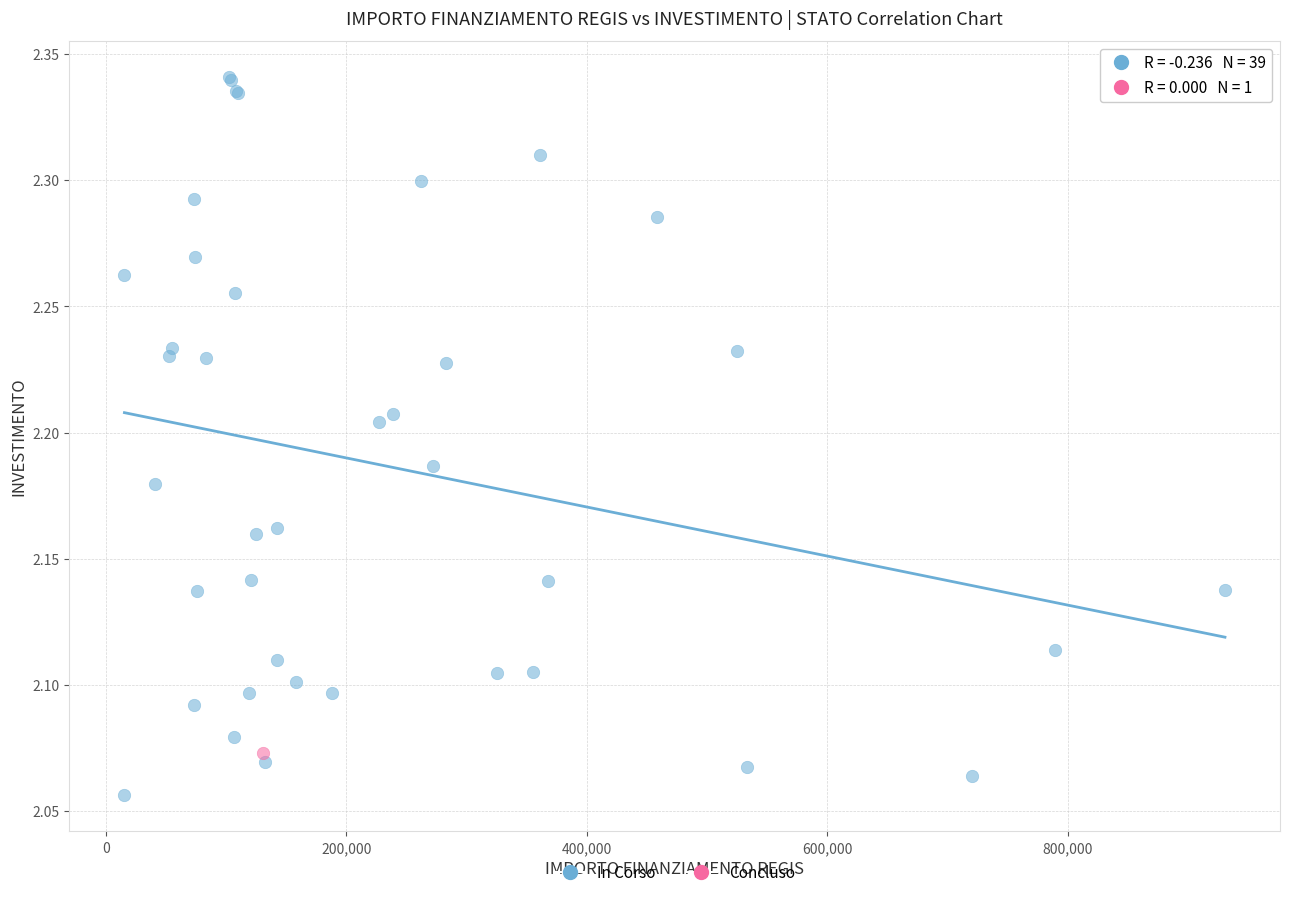

What are all the series names shown in the legend?

In Corso, Concluso